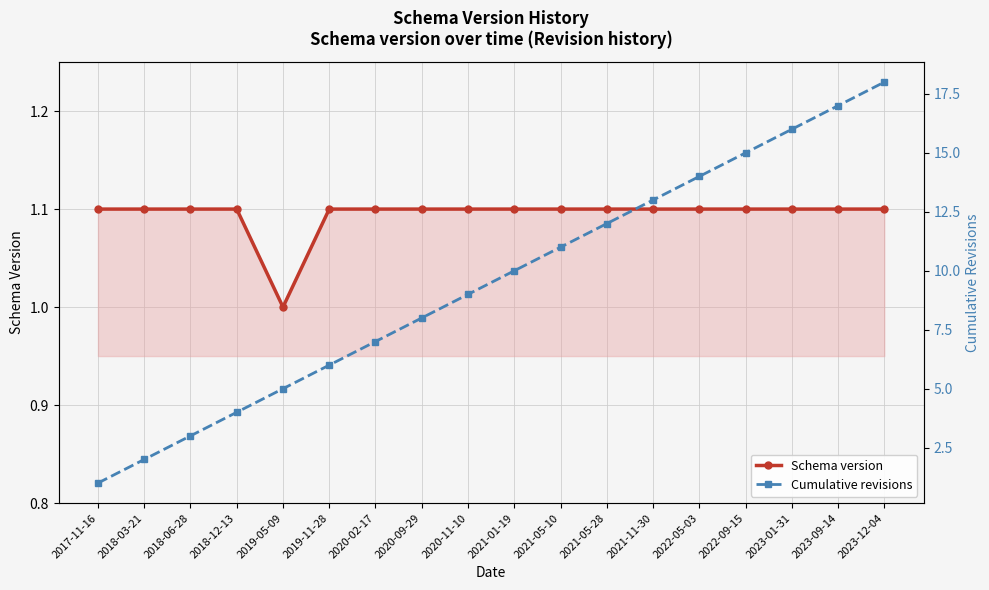

Is this an area chart (filled region under the line)?

No